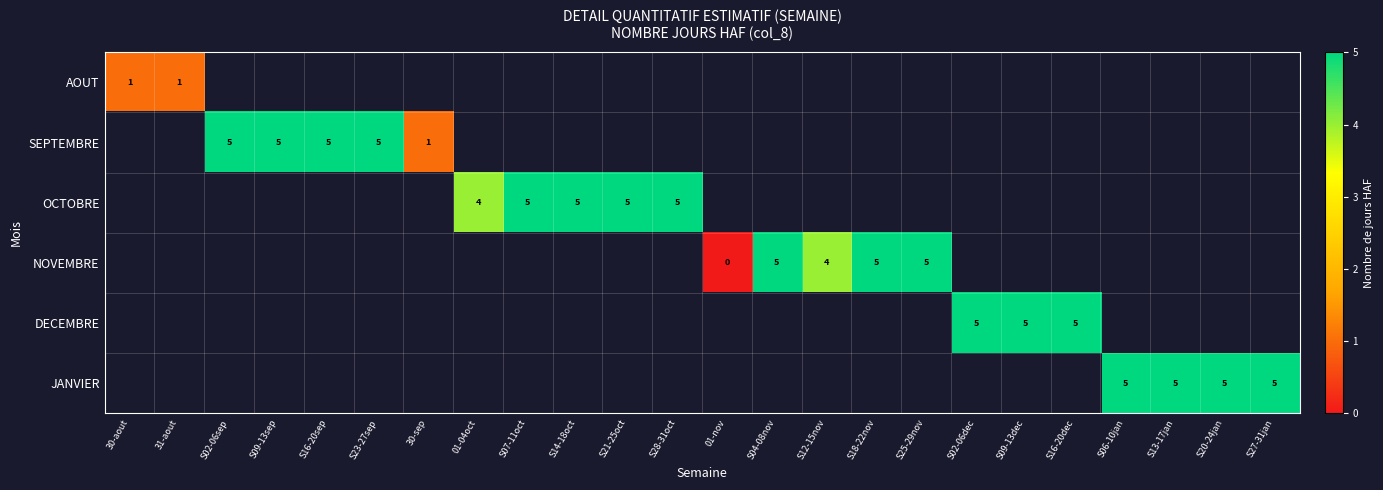

Is it true that JANVIER equals 5 at S20-24jan?

True